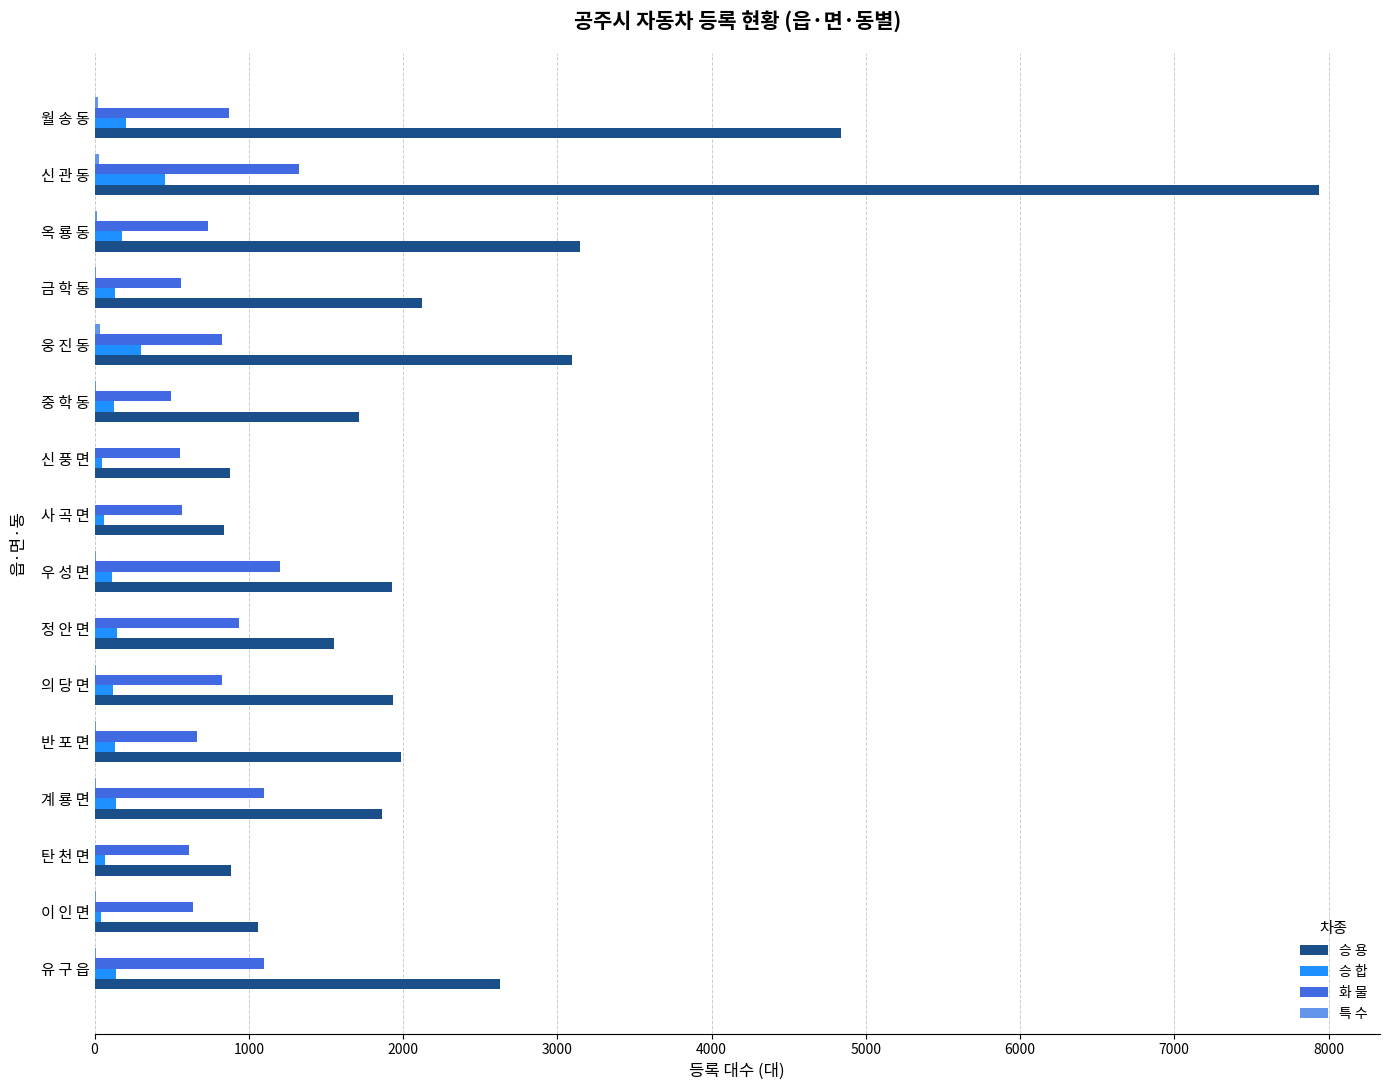

Between 사 곡 면 and 신 관 동, which series saw the biggest shift?

승 용